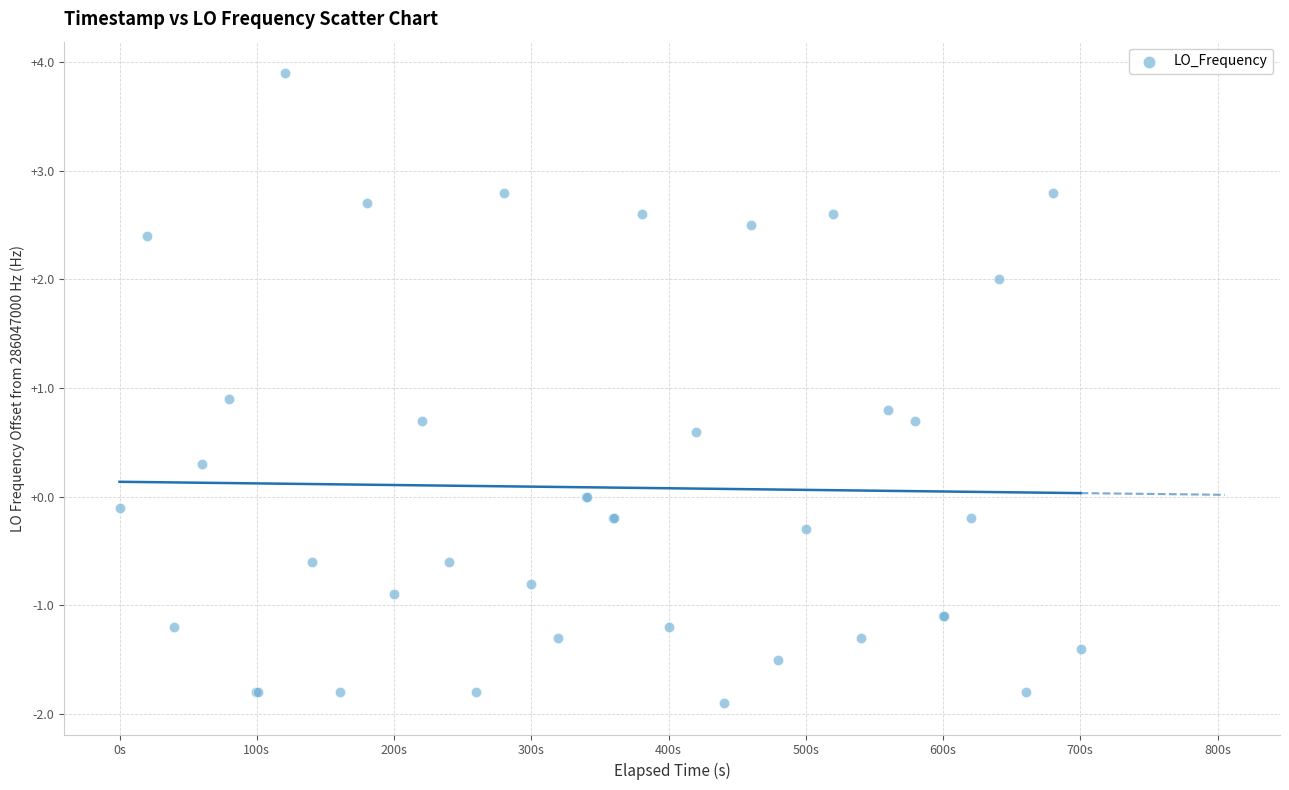

What Y value in the scatter plot is closest to 1?

0.9